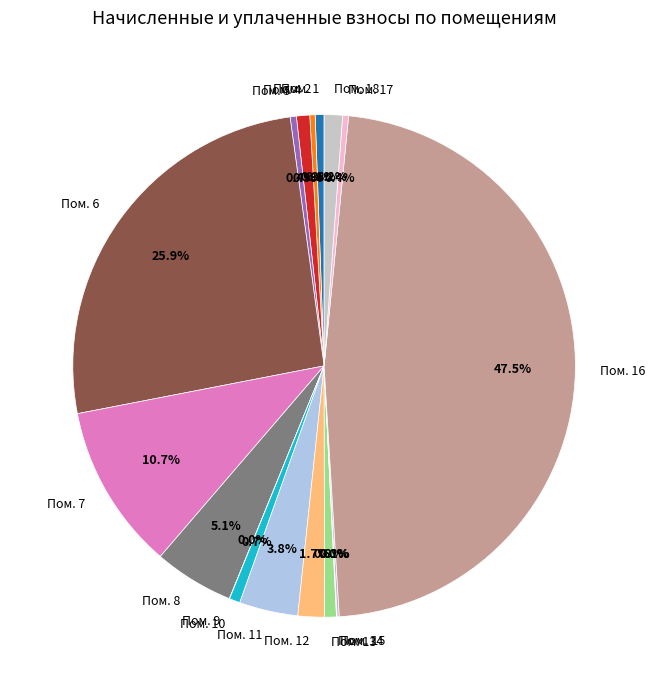

What percentage do Пом. 13 and Пом. 12 together represent?

2.5%